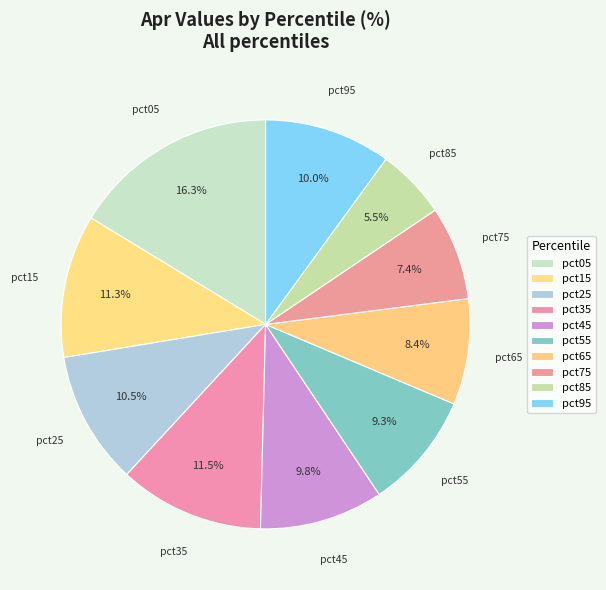

Rank the categories by value from highest to lowest.

pct05, pct35, pct15, pct25, pct95, pct45, pct55, pct65, pct75, pct85